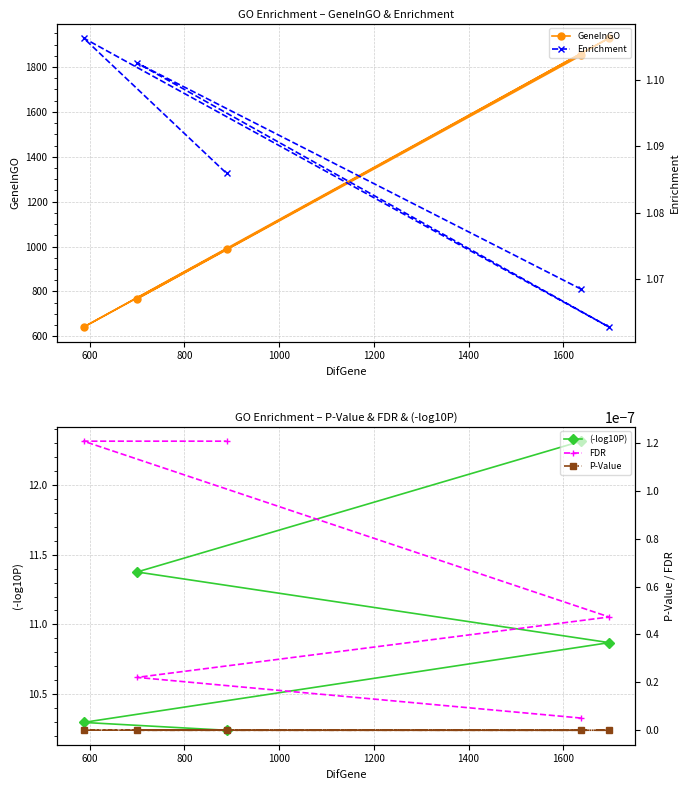

How many interior local peaks does the GeneInGO series have?

1